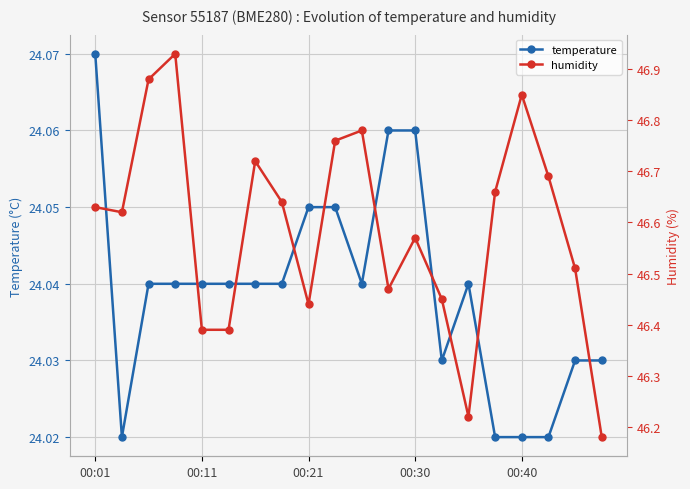

The value of temperature at 10 is 34.1. True or false?

False